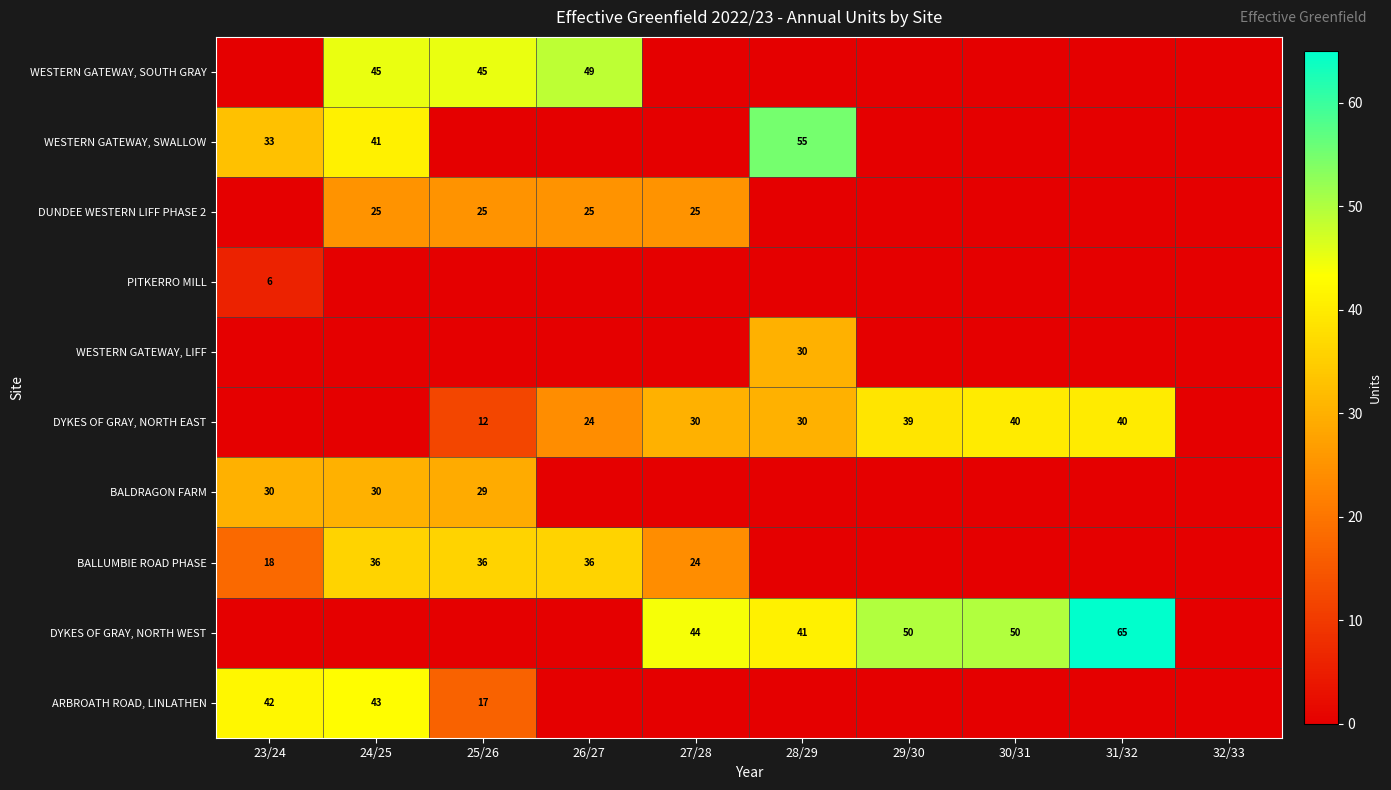

True or false: BALLUMBIE ROAD PHASE has a value of 36 at 24/25.

True